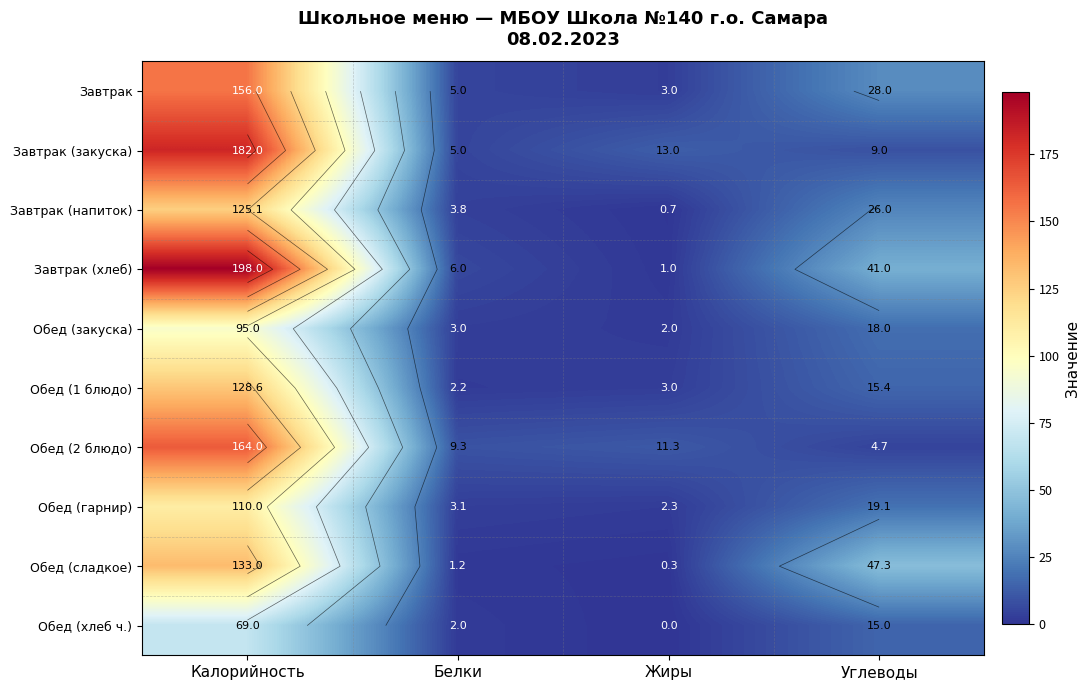

At which category is the sum across all series the highest?

Калорийность